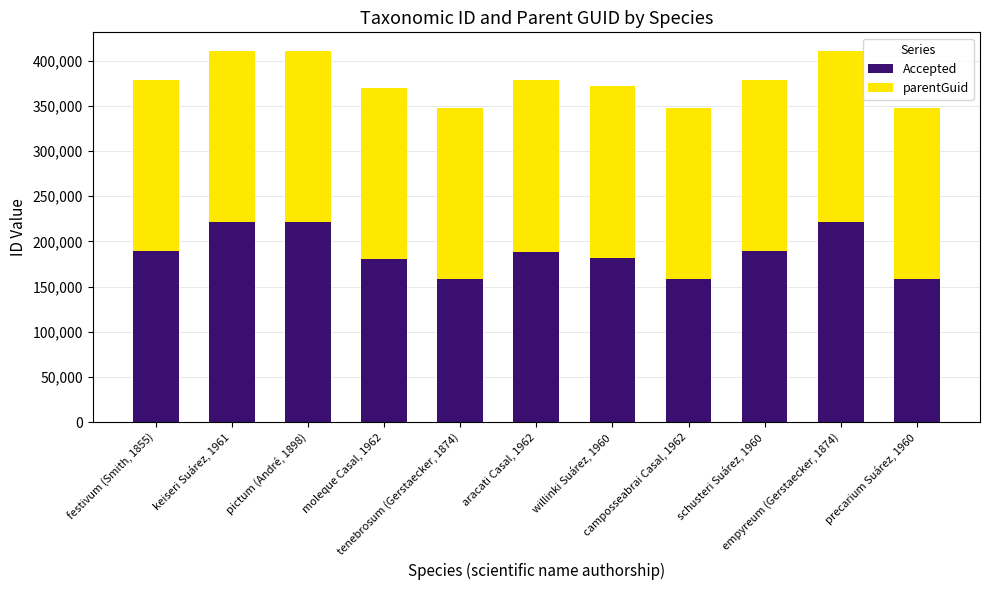

What is the minimum value for Accepted?

158177